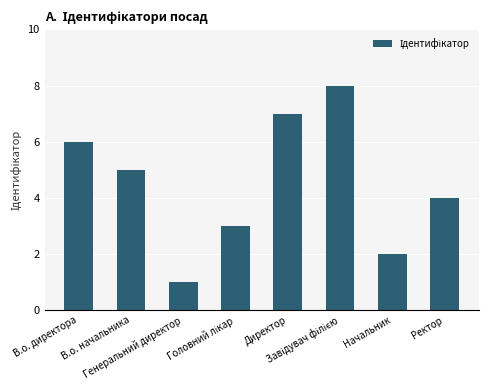

How many distinct data groups are displayed?

1